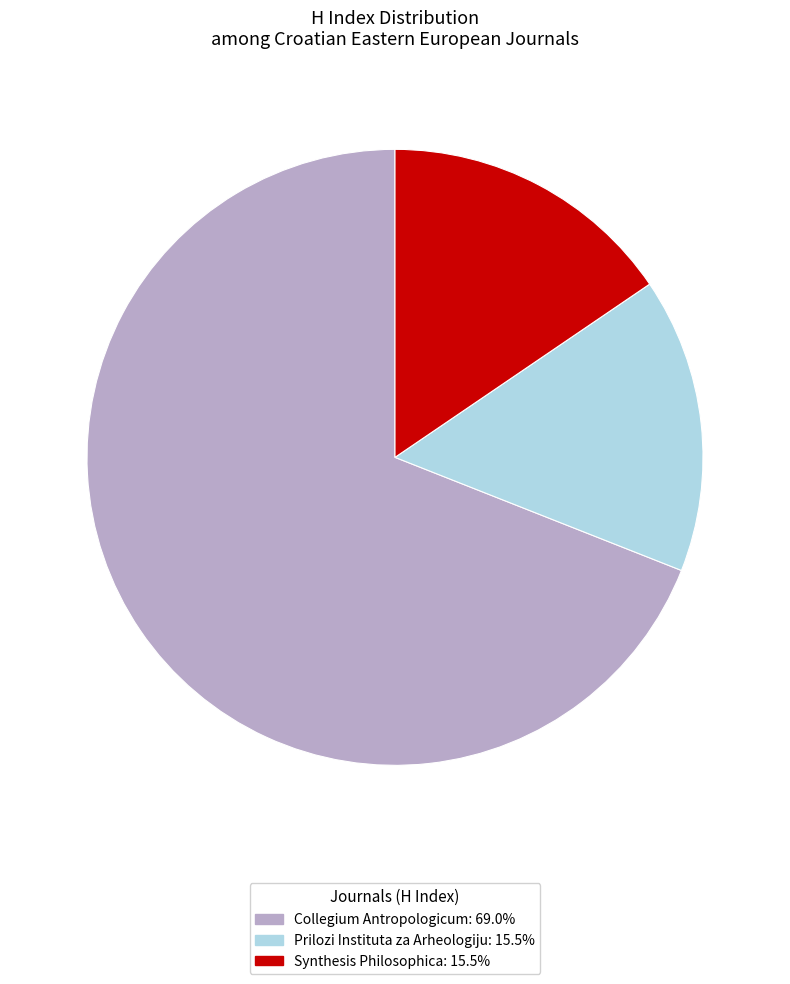

Is the sum of Collegium Antropologicum and Prilozi Instituta za Arheologiju greater than half?

Yes